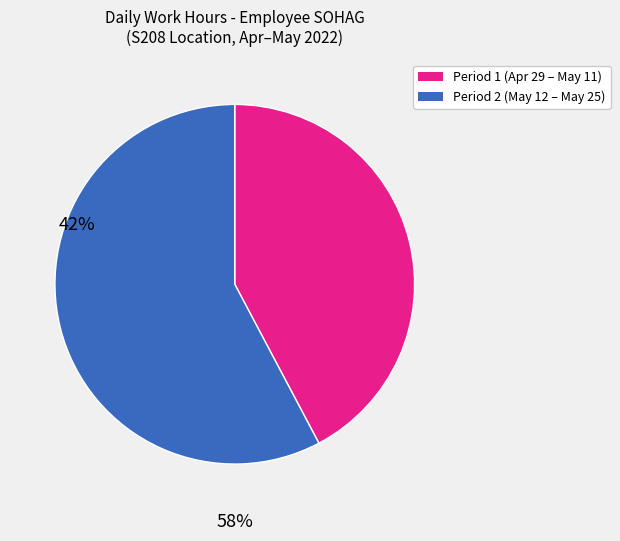

Is there any slice that represents more than half of the pie?

Yes